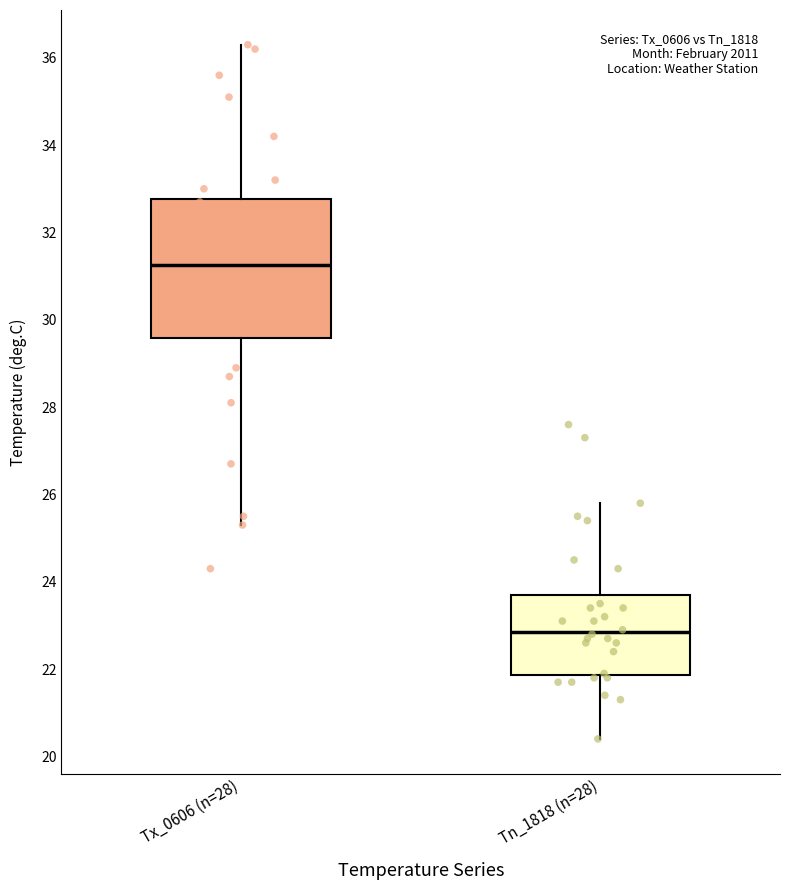

Which box is the tallest, from its lower edge to its upper edge?

Tx_0606 (n=28)